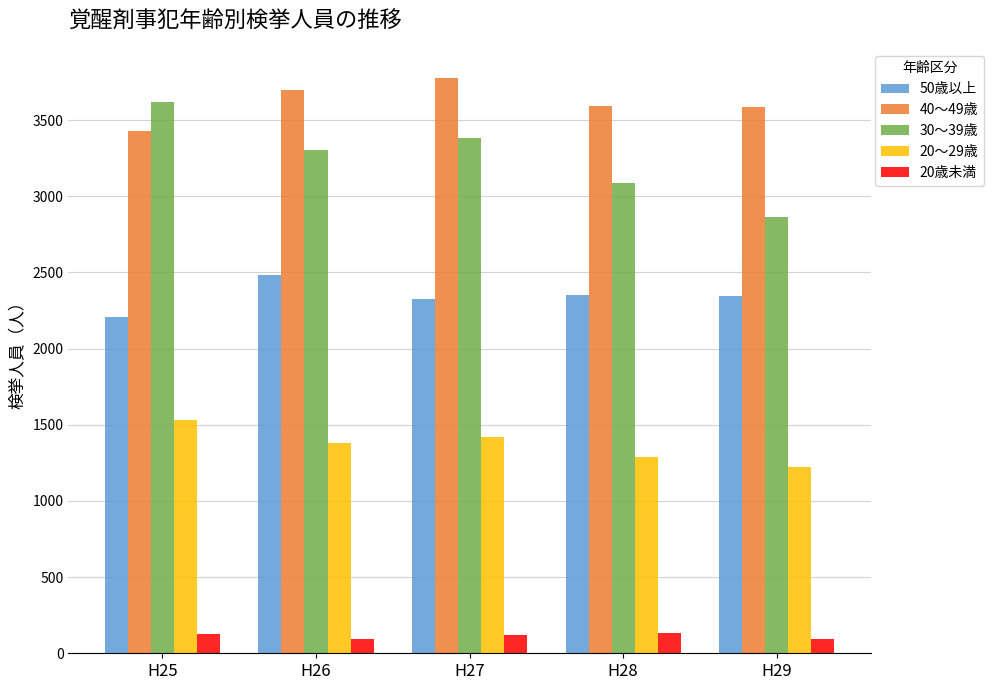

What is the value of the 50歳以上 bar at the 5th from the left?

2347